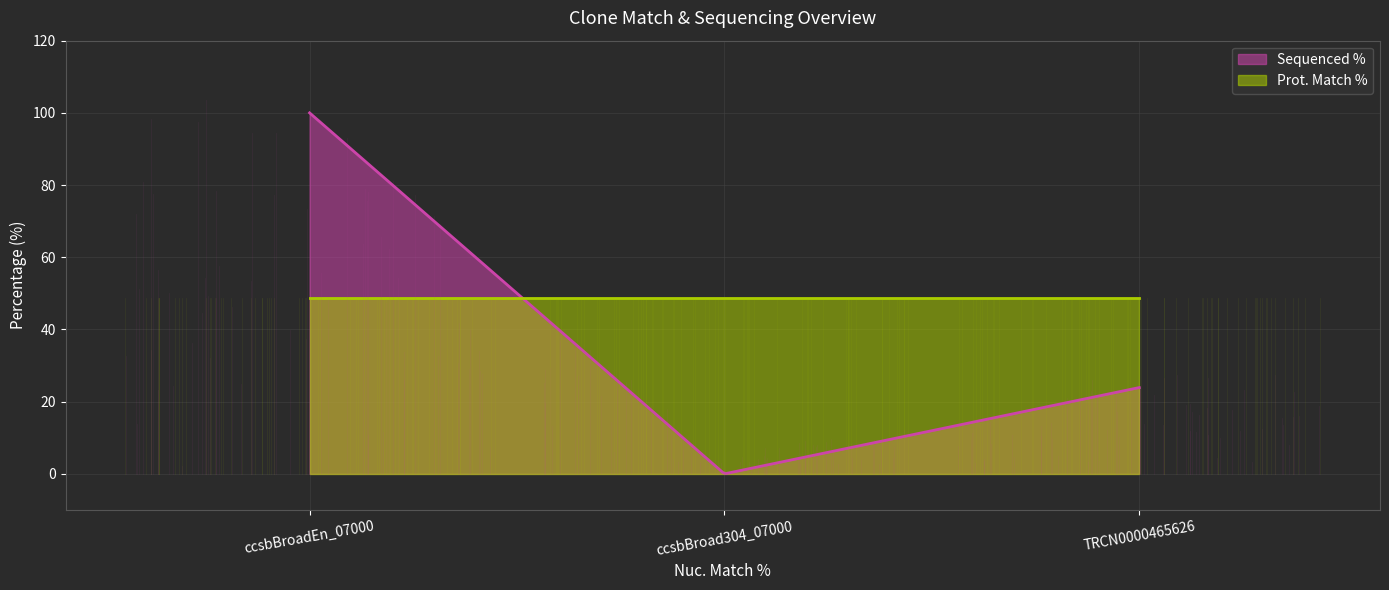

Which has a higher value, ccsbBroadEn_07000 or TRCN0000465626?

ccsbBroadEn_07000